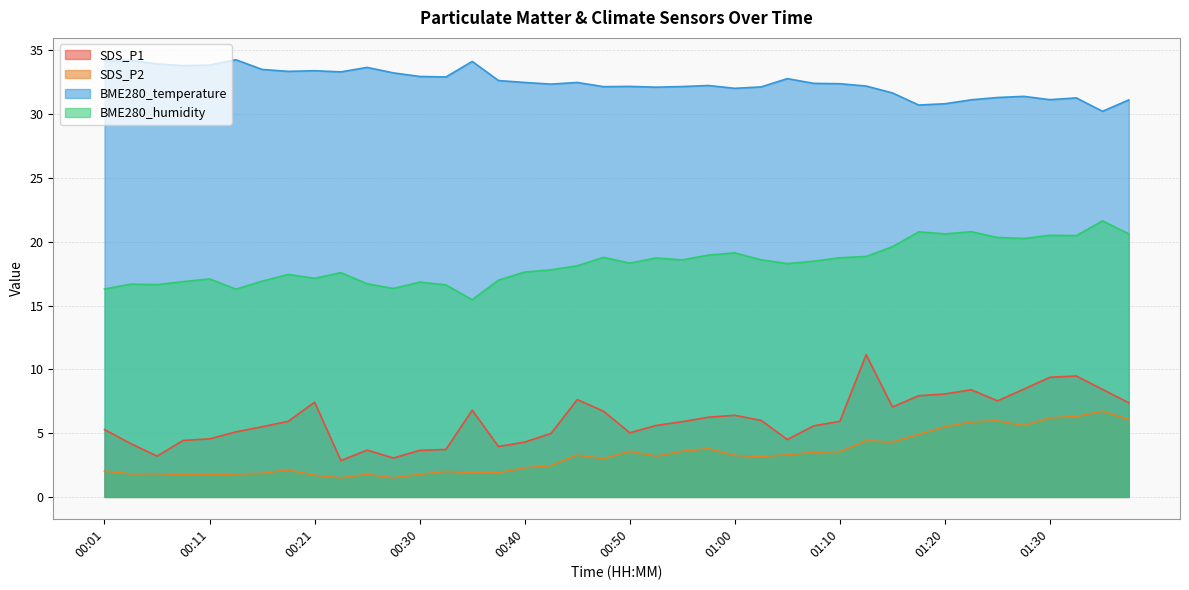

How many lines are shown in the chart?

4